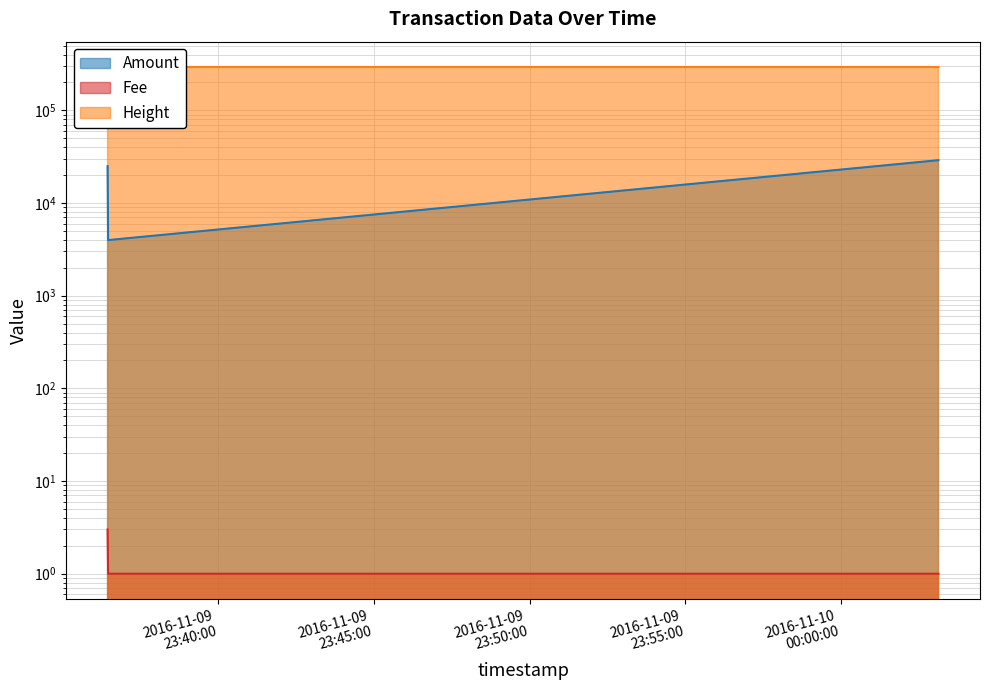

What are all the series names shown in the legend?

Amount, Fee, Height